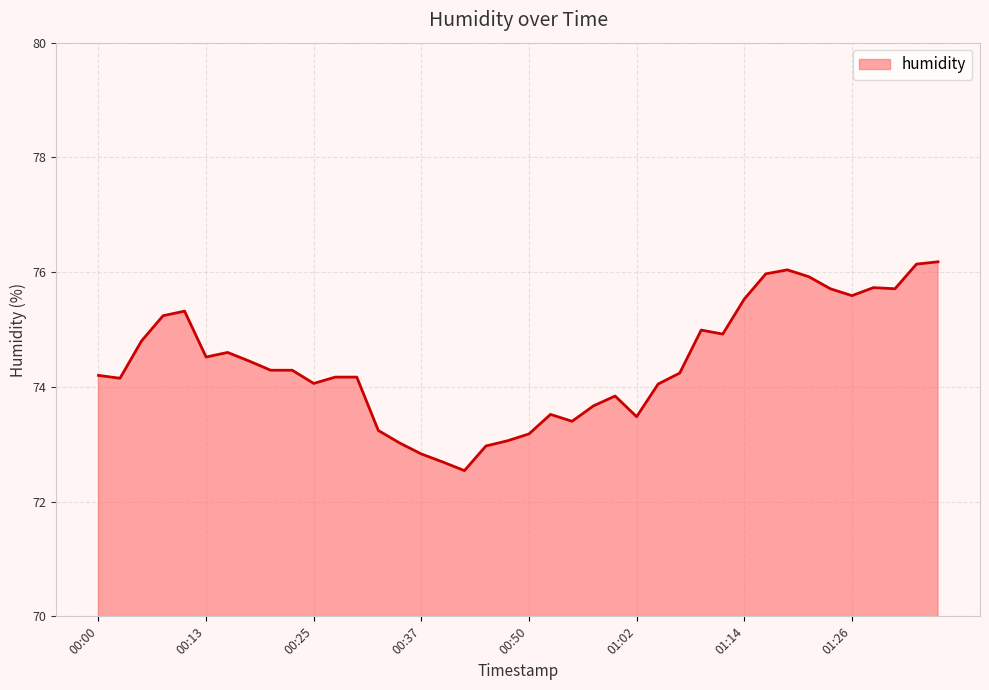

What is the difference between the maximum and minimum values?

3.6